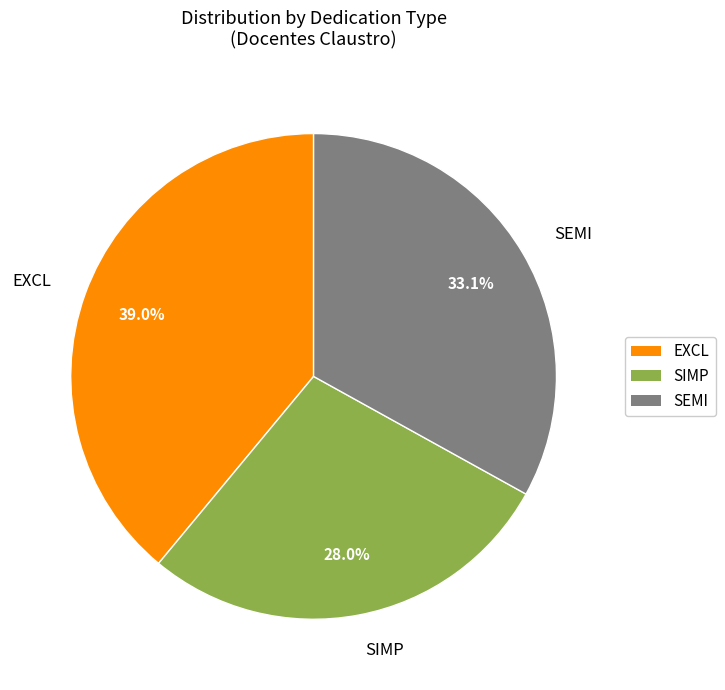

What is the ratio of the value at SEMI to the value at SIMP?

1.2